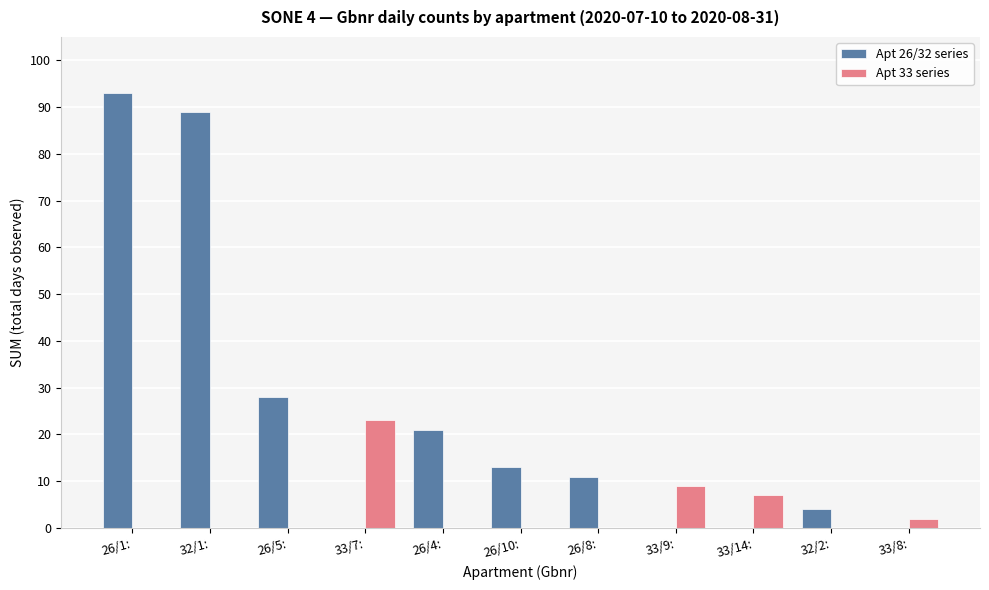

Is the value of Apt 26/32 series at 26/10: greater than the value of Apt 33 series at 32/2:?

Yes